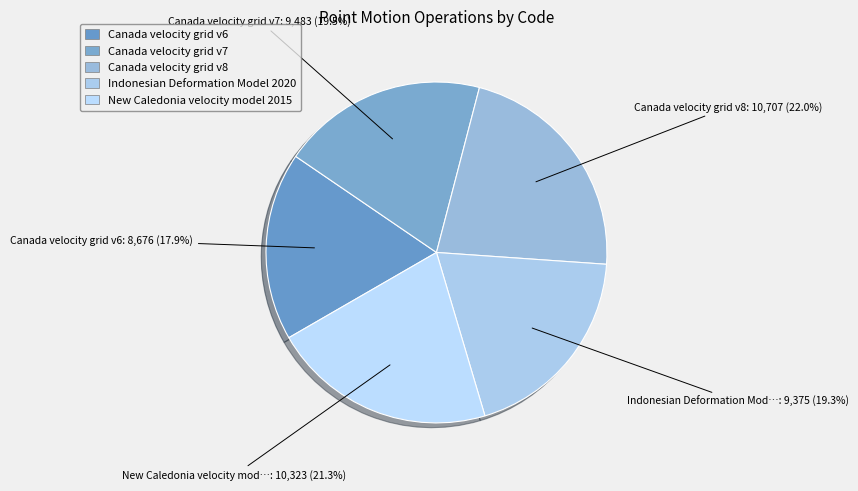

Which category has the smallest portion of the pie?

Canada velocity grid v6